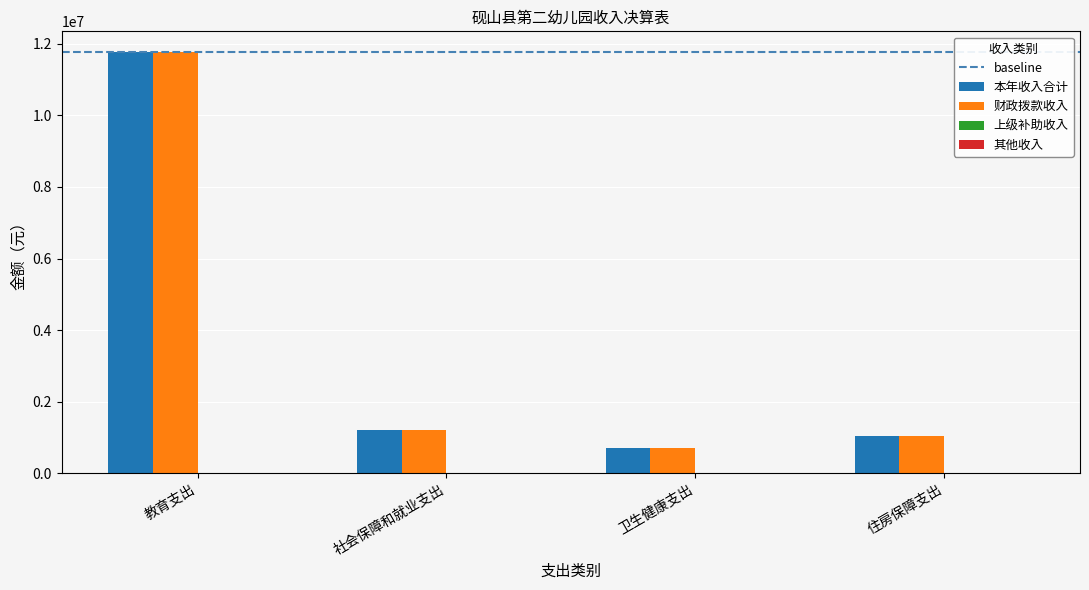

Count the number of categories in the chart.

4